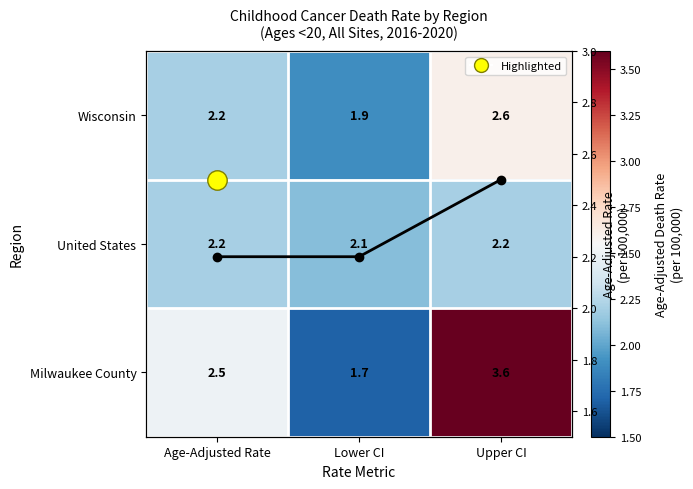

Count the Age-Adjusted Rate values in the range 2 to 3.

3